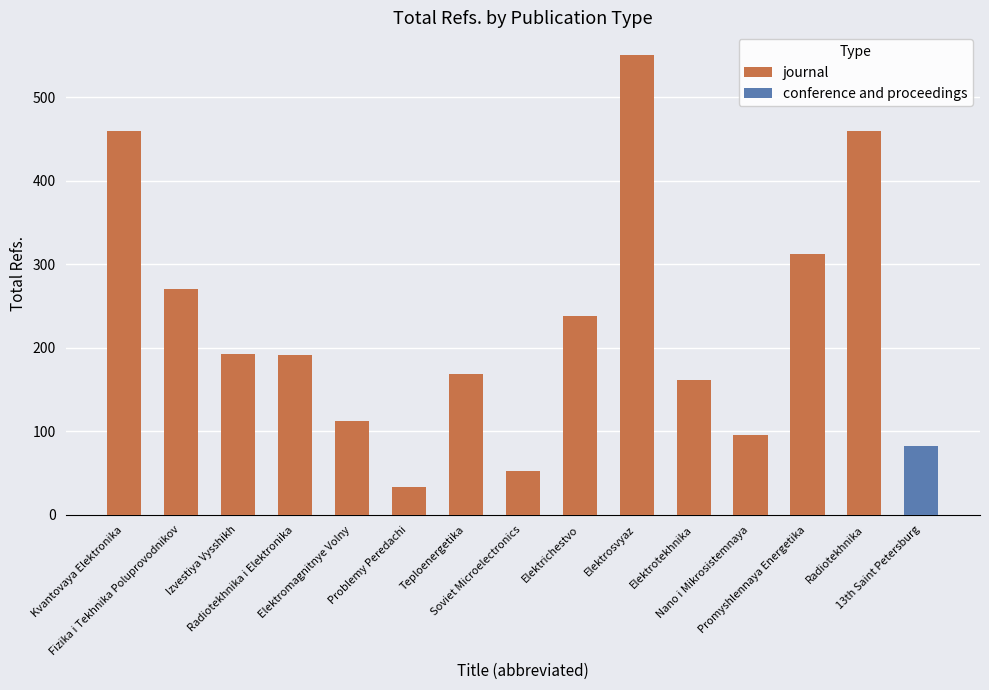

The chart shows a value of 83 at Soviet Microelectronics. True or false?

False